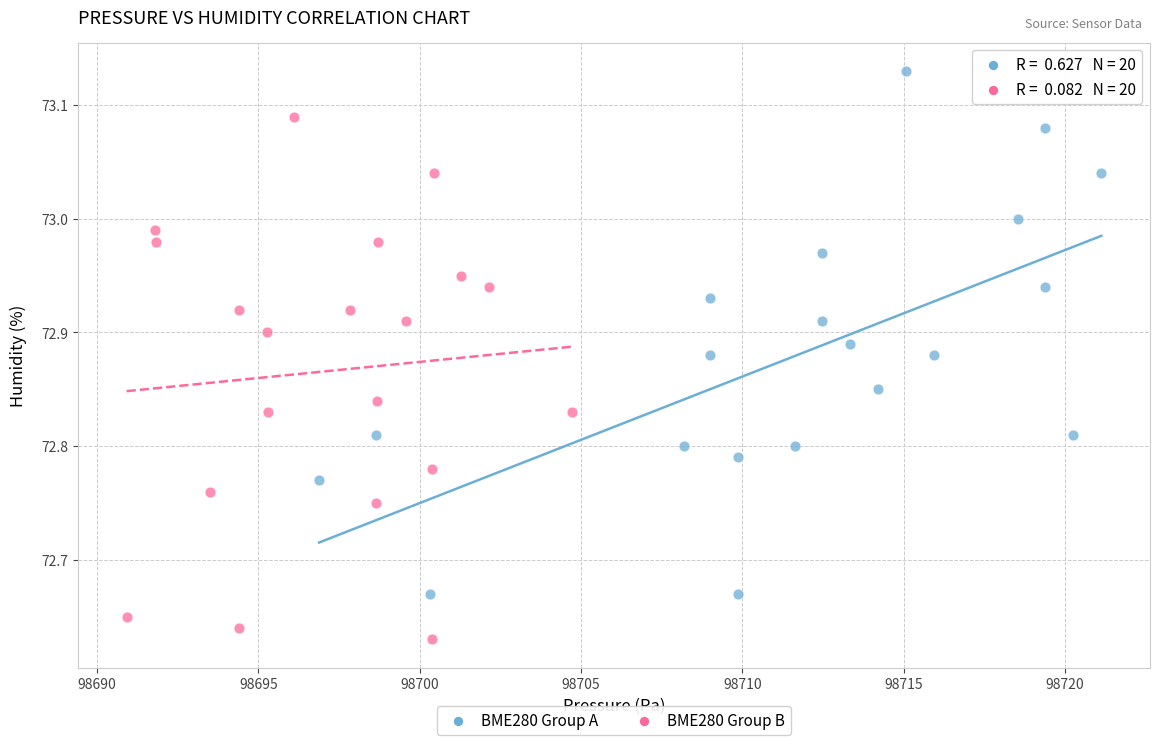

Which series contains the lowest Y value?

BME280 Group B